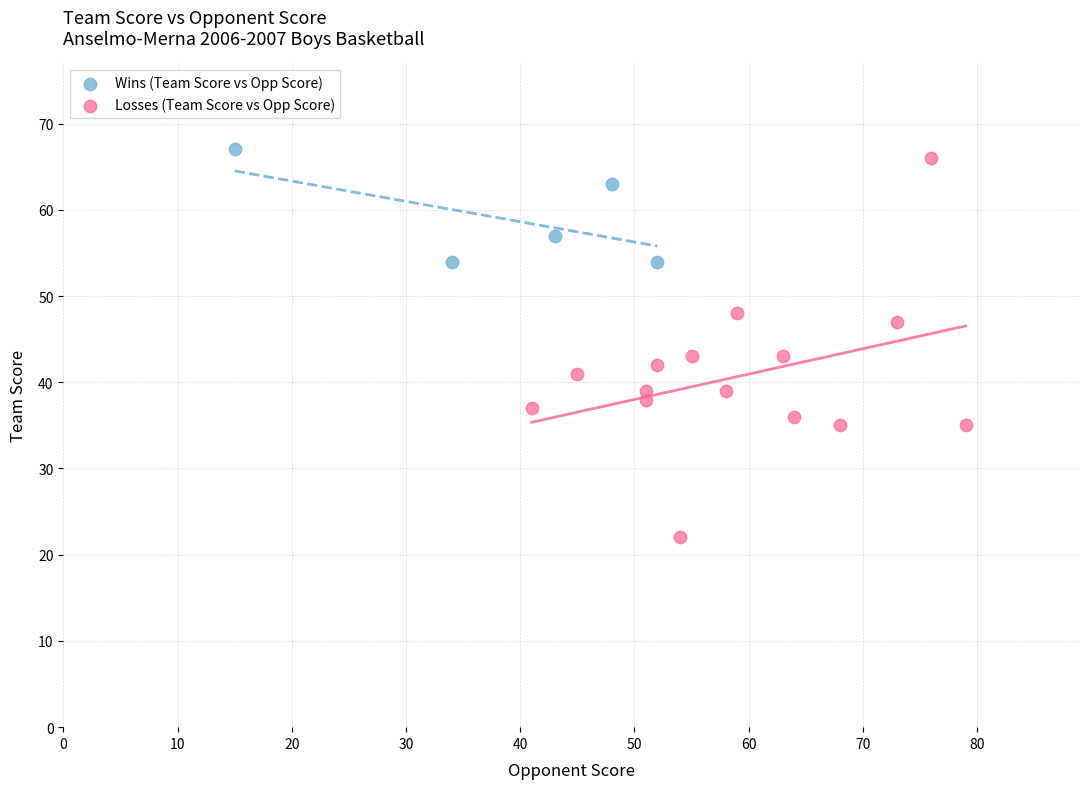

Which series reaches the minimum Y coordinate?

Losses (Team Score vs Opp Score)